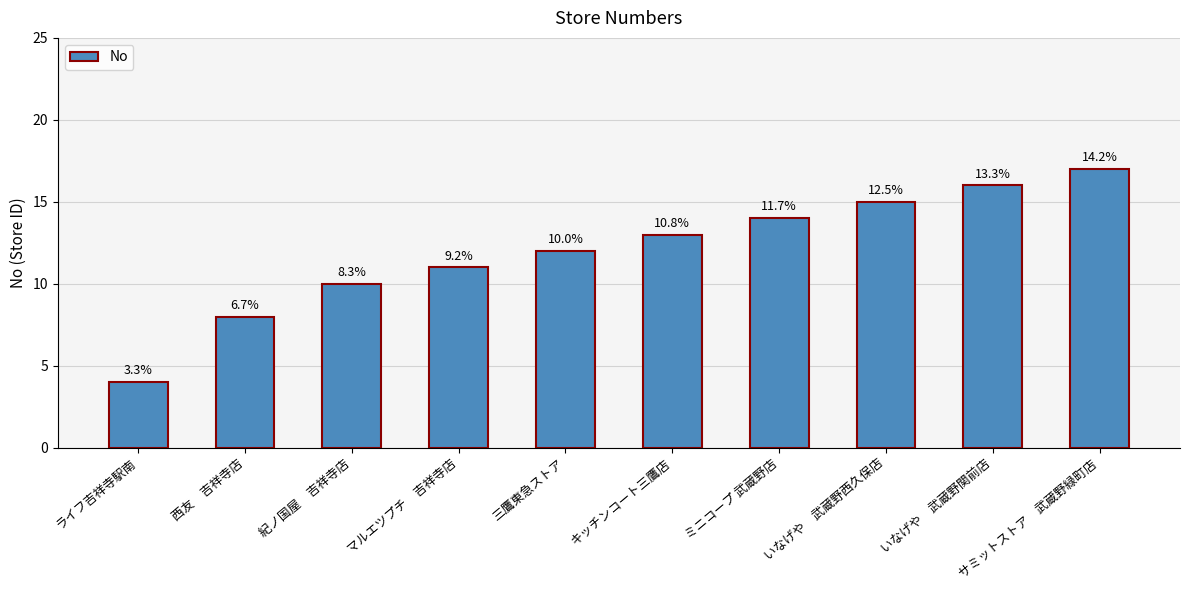

Reading right to left, extract all data points from this chart.

17	16	15	14	13	12	11	10	8	4